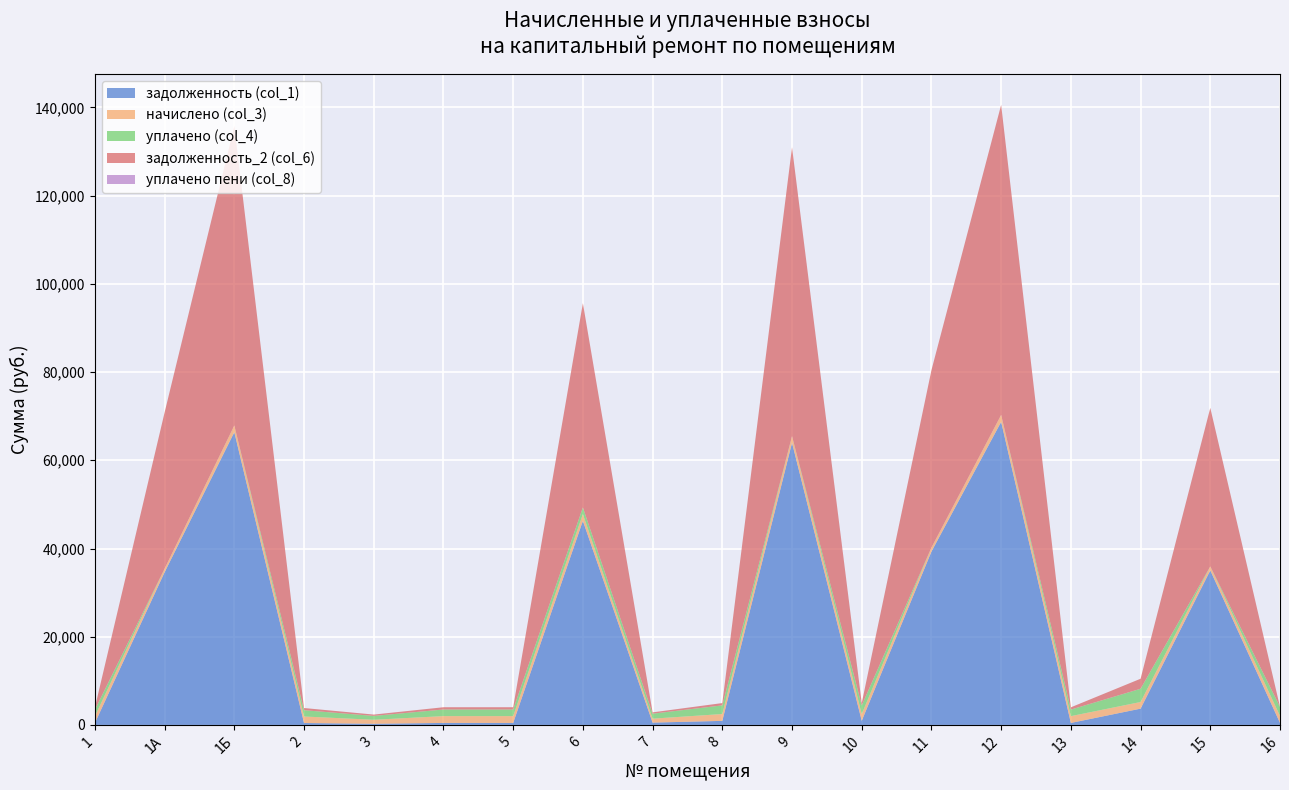

Reading left to right, list all the values displayed in this chart.

задолженность (col_1): 1=459.5	1А=34631.9	1Б=66367.4	2=444.9	3=272.9	4=465.7	5=465.7	6=46272.5	7=538.1	8=932.9	9=63971.5	10=947.9	11=39308.2	12=68706.4	13=463.4	14=3702.0	15=35035.4	16=474.2
начислено (col_3): 1=1525.2	1А=795.8	1Б=1525.2	2=1476.5	3=905.9	4=1545.6	5=1545.6	6=1530.3	7=890.5	8=1548.2	9=1507.3	10=1527.7	11=903.3	12=1578.9	13=1538.0	14=1504.7	15=900.8	16=1573.8
уплачено (col_4): 1=1476.3	1А=0.0	1Б=0.0	2=1429.2	3=876.9	4=1496.1	5=1496.1	6=1500.0	7=1130.3	8=1965.1	9=0.0	10=1958.9	11=0.0	12=0.0	13=1488.7	14=3000.0	15=0.0	16=2048.0
задолженность_2 (col_6): 1=508.4	1А=35427.8	1Б=67892.6	2=492.2	3=302.0	4=515.2	5=515.2	6=46302.7	7=297.4	8=517.0	9=65478.7	10=509.2	11=40211.6	12=70285.2	13=512.6	14=2274.9	15=35936.2	16=0.0
уплачено пени (col_8): 1=0.0	1А=0.0	1Б=0.0	2=0.0	3=0.0	4=0.0	5=0.0	6=0.0	7=2.0	8=0.9	9=0.0	10=8.5	11=0.0	12=0.0	13=0.0	14=0.0	15=0.0	16=0.0